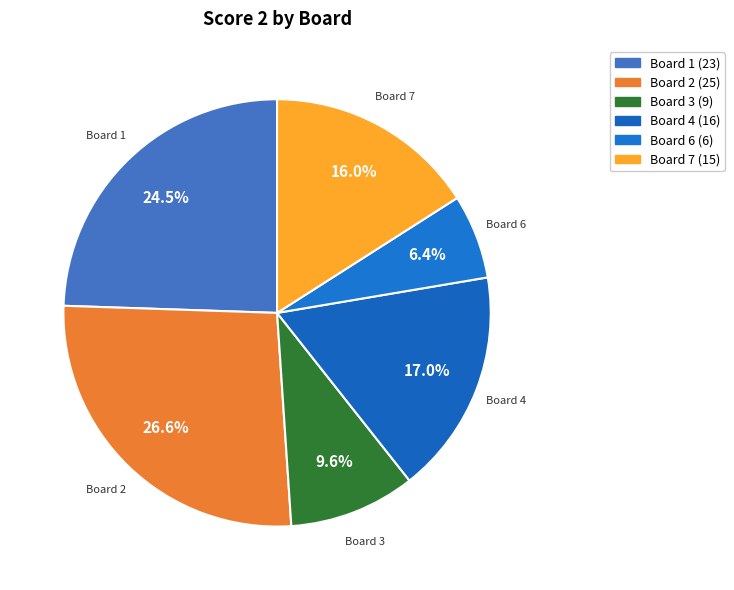

Count the number of slices in the pie.

6